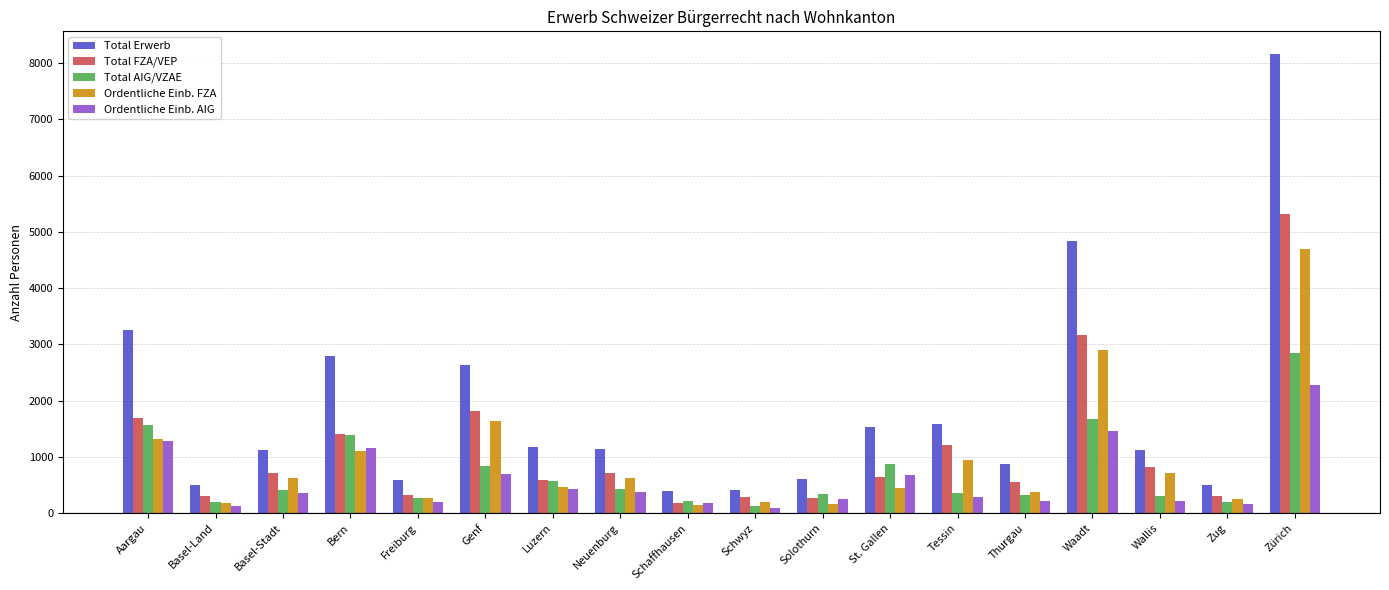

What is the difference between the highest and lowest values at Aargau?

1976